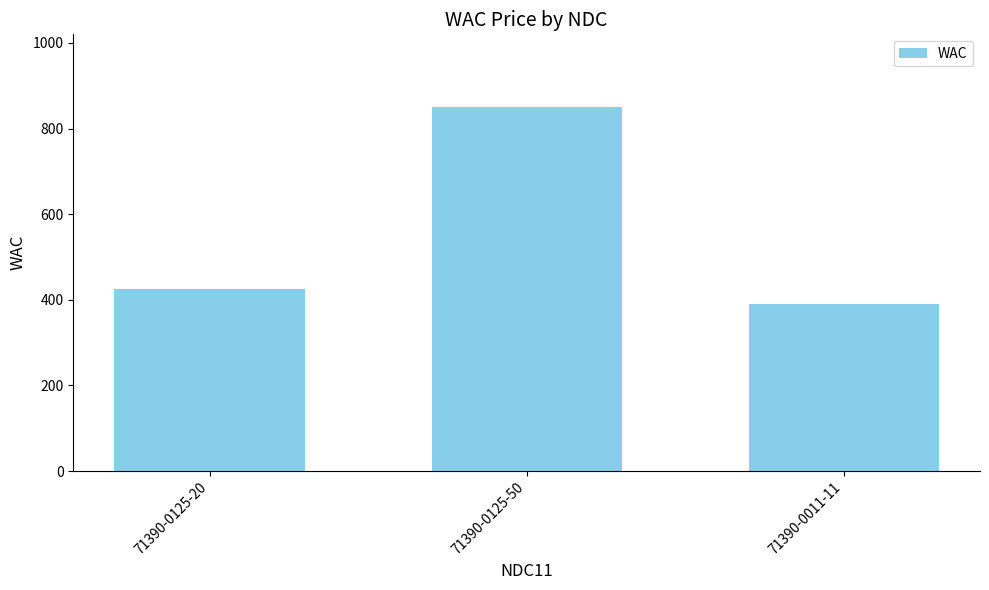

At which category does the chart reach its minimum across all series?

71390-0011-11